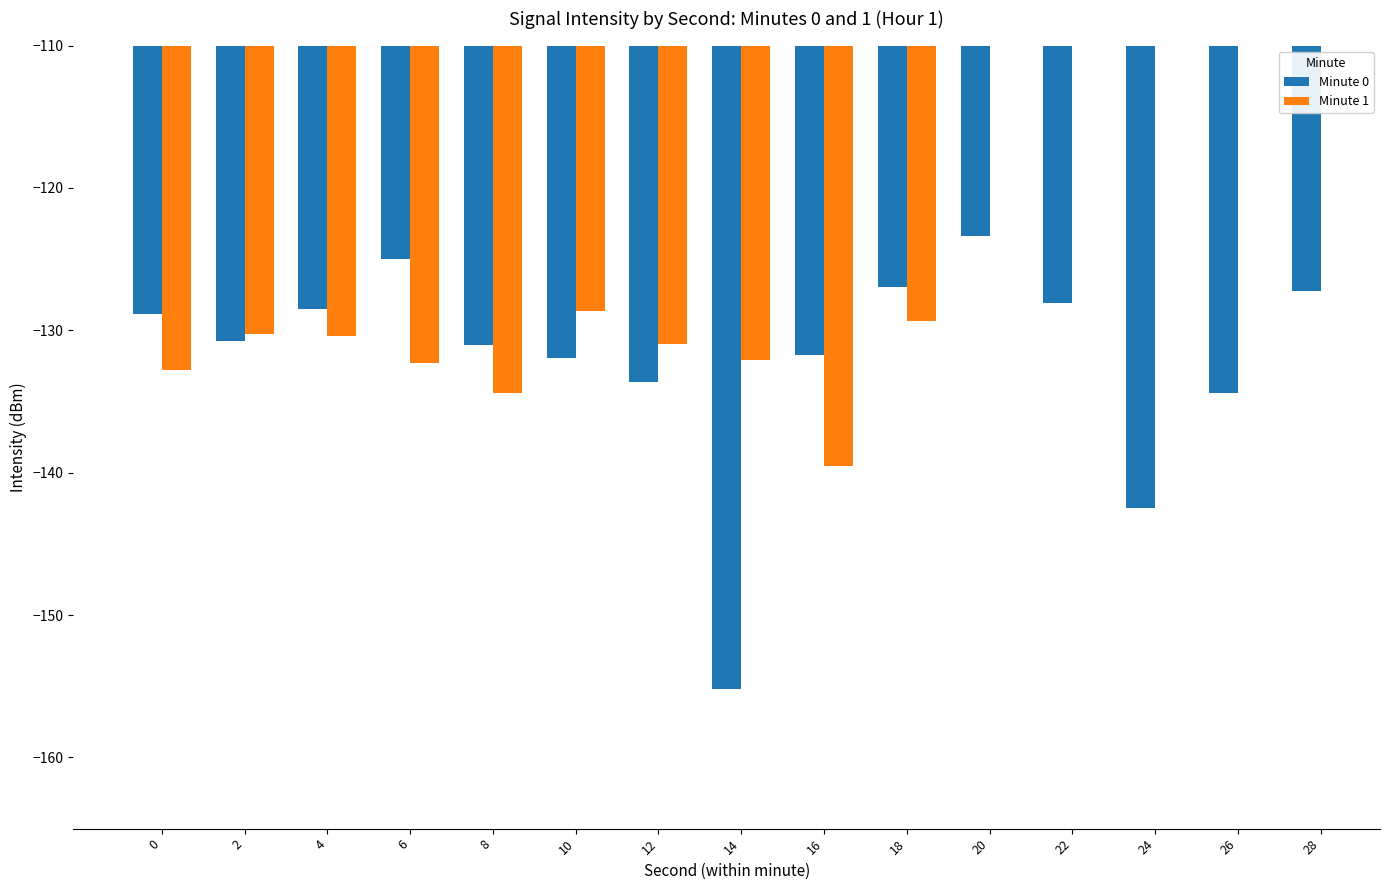

What is the maximum value shown in the chart?

-123.4